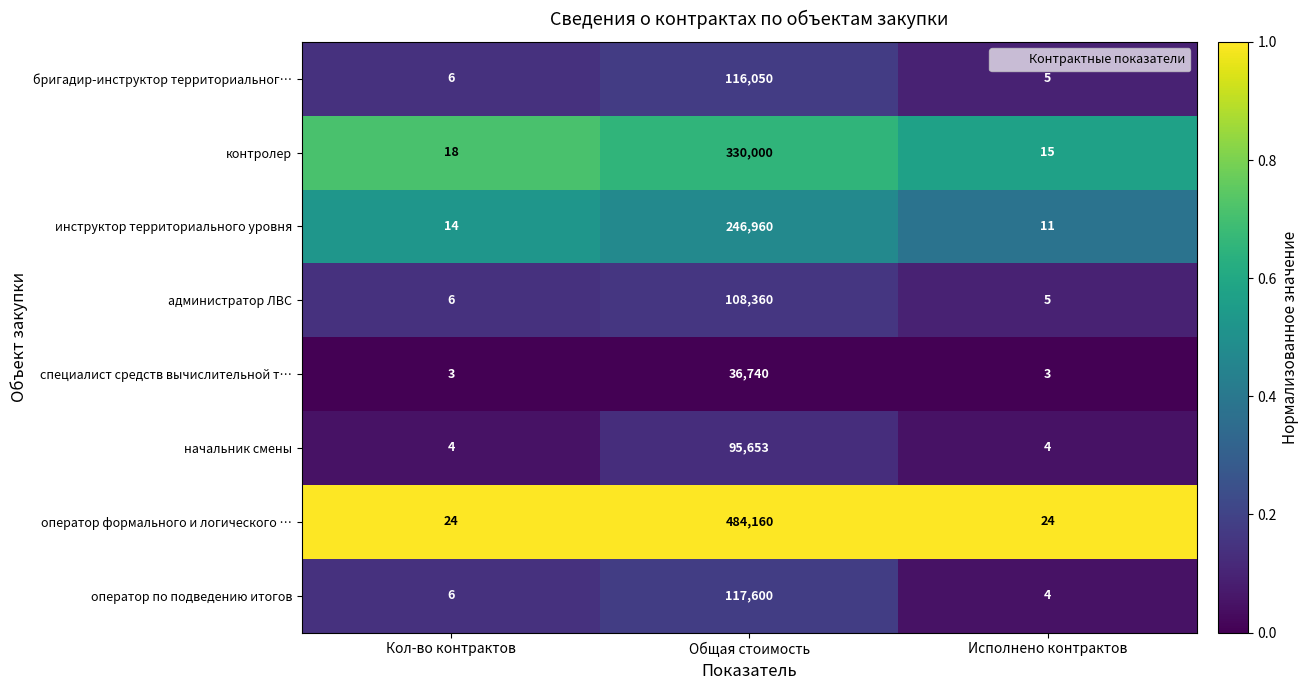

The инструктор территориального уровня series shows 11 at Исполнено контрактов. True or false?

True